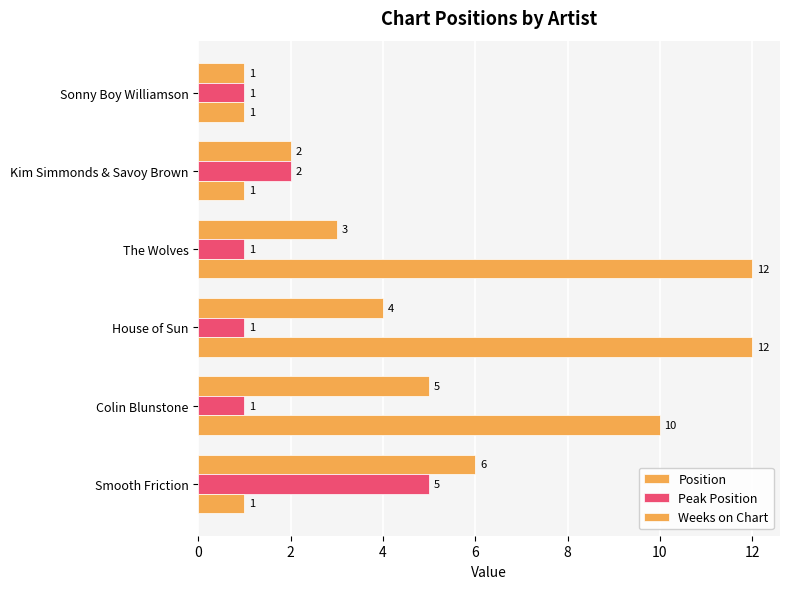

Count the number of categories in the chart.

6